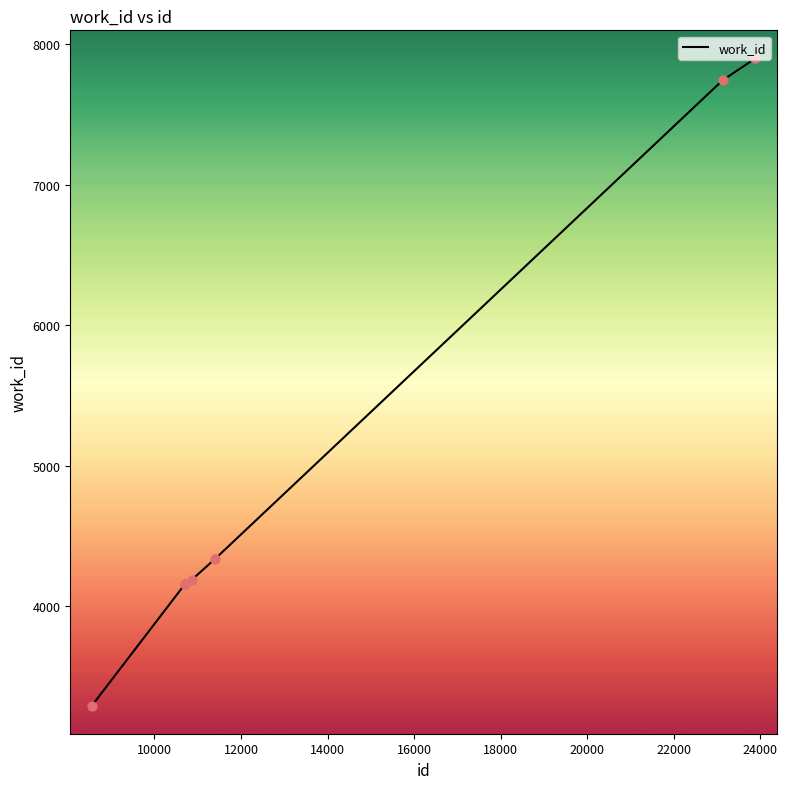

What is the smallest value displayed?

3294